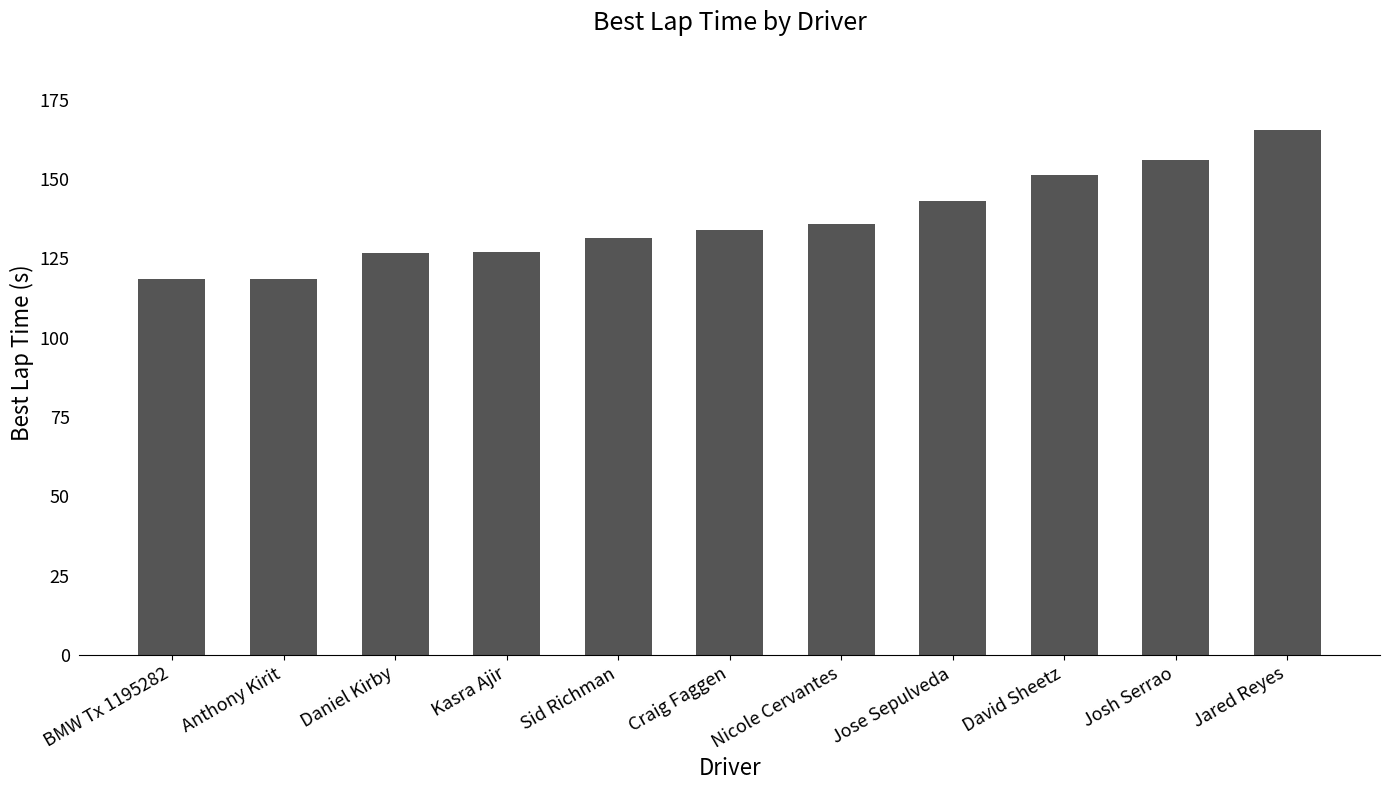

The chart shows a value of 98.6 at David Sheetz. True or false?

False